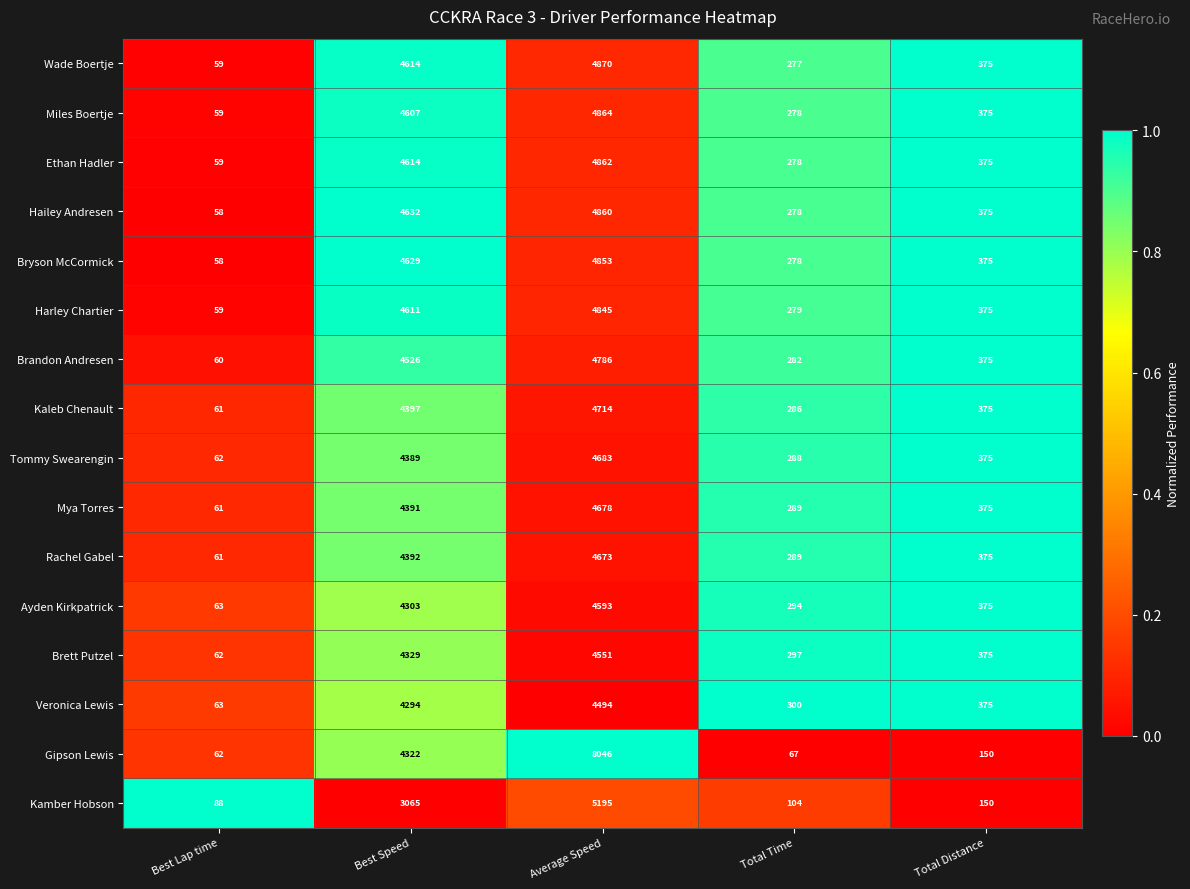

How many categories are shown in the chart?

5